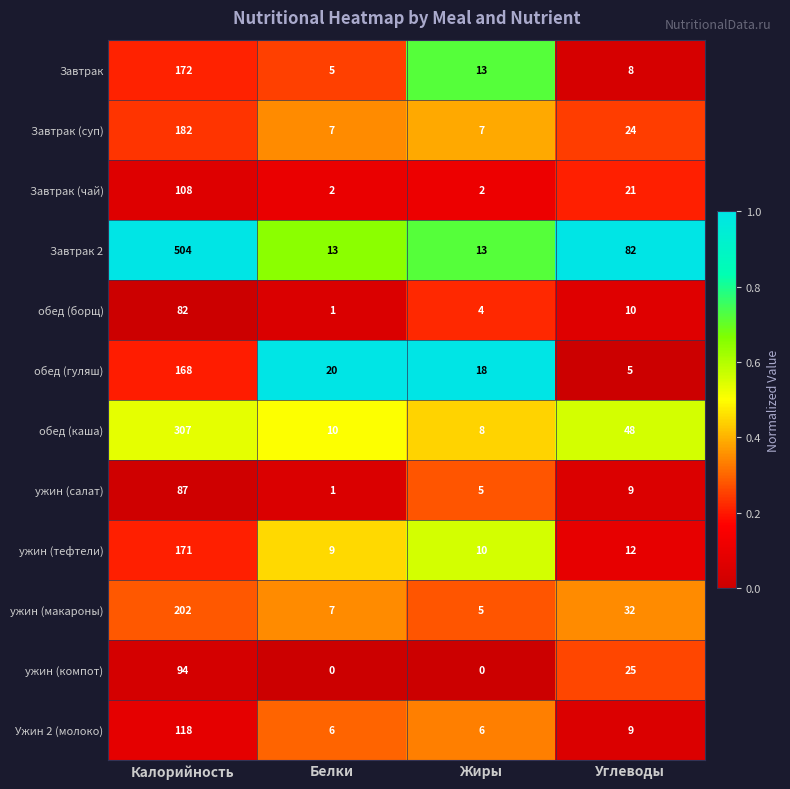

At how many categories does at least one series exceed 0?

4